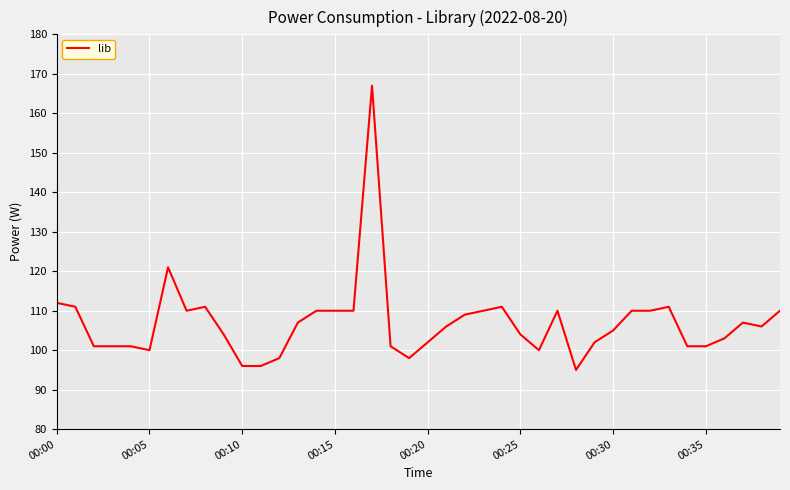

What is the smallest value displayed?

95